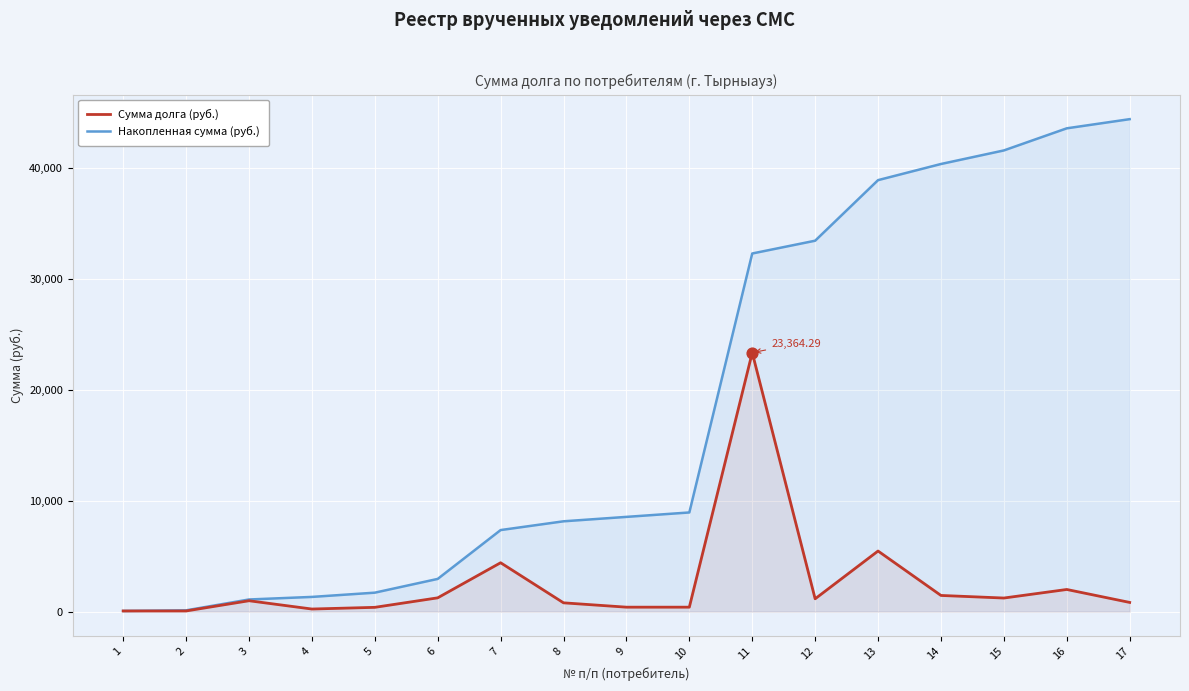

At how many categories does at least one series exceed 17239?

7